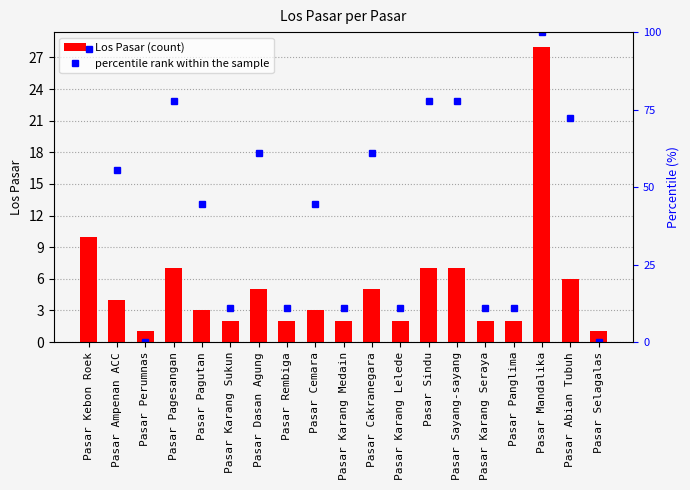

Where does the Los Pasar series first go above 3?

Pasar Kebon Roek